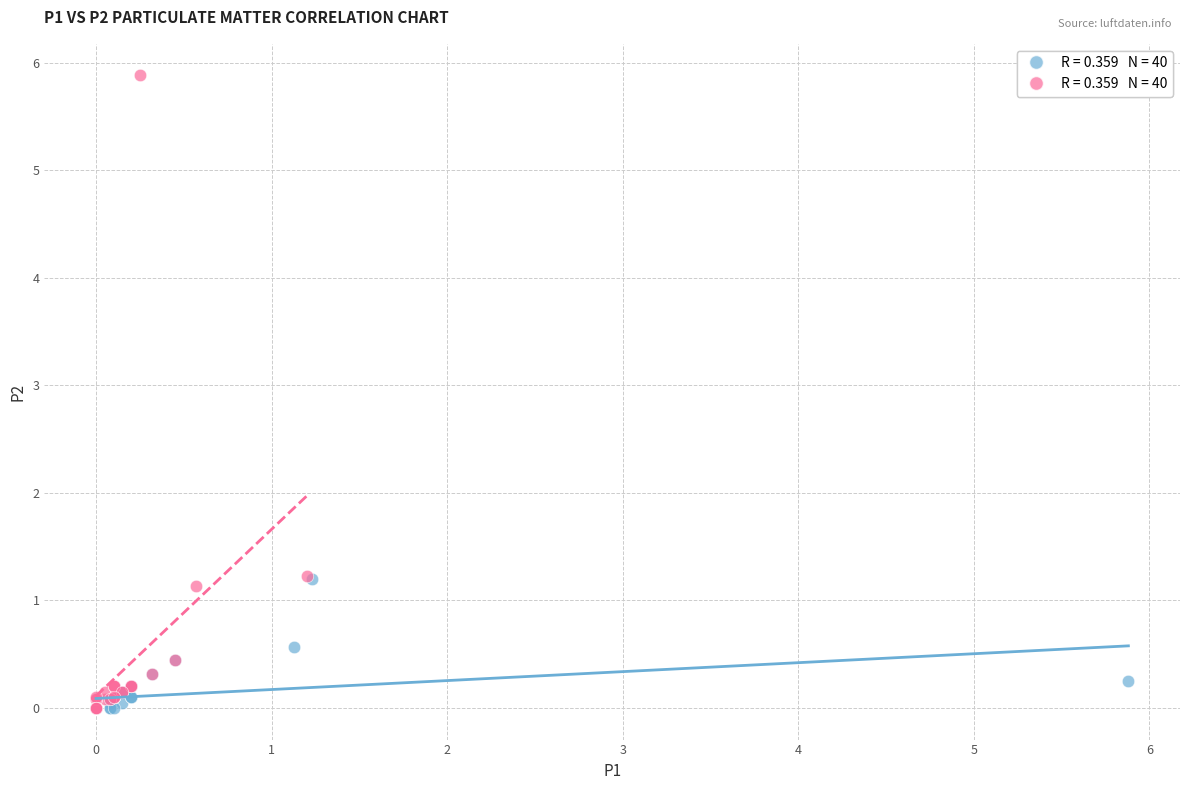

Which series contains the highest Y value?

P2 (PM2.5)